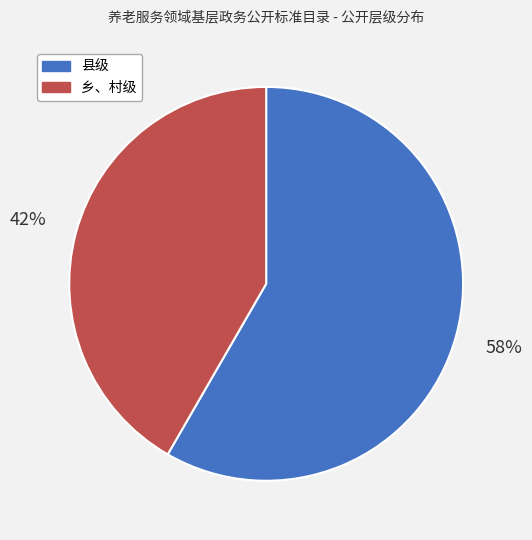

Is there any slice that represents more than half of the pie?

Yes